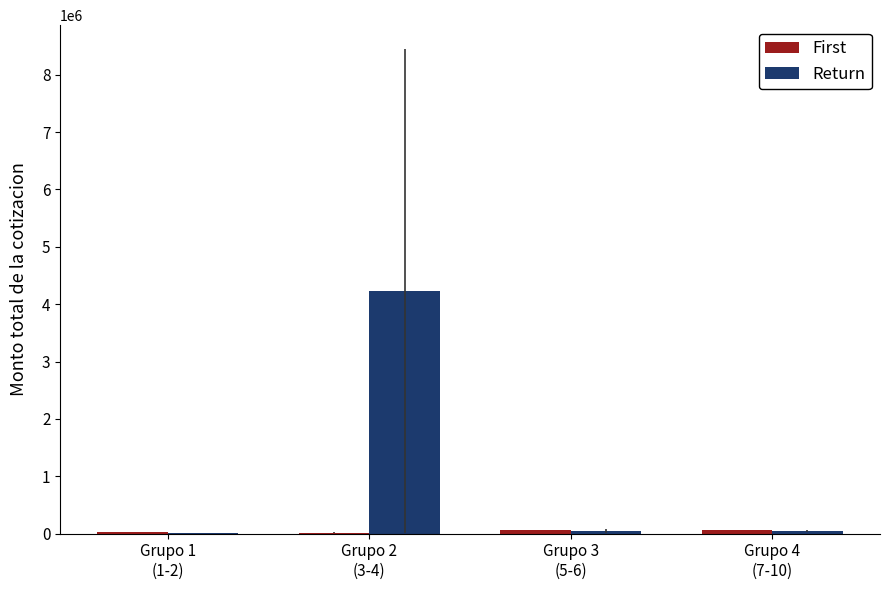

What is the maximum value shown in the chart?

4226677.0